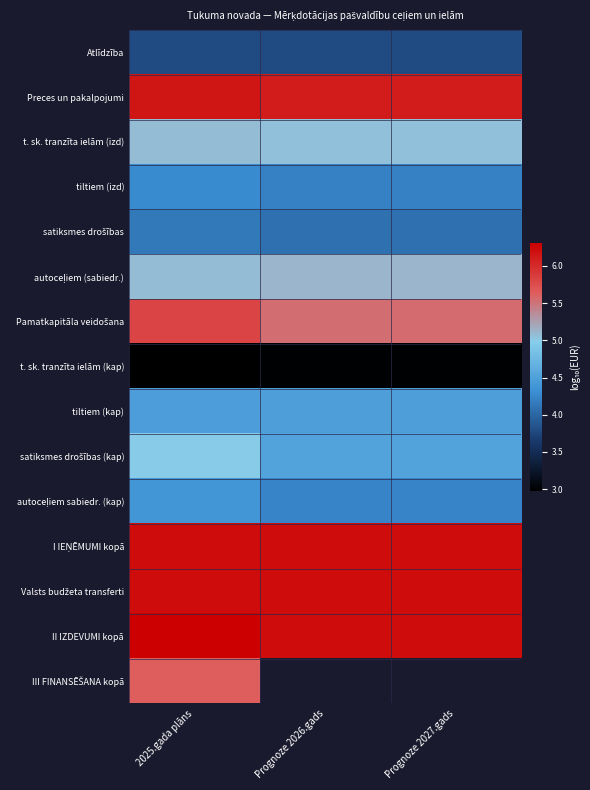

Count the tiltiem (izd) values in the range 4 to 5.

3